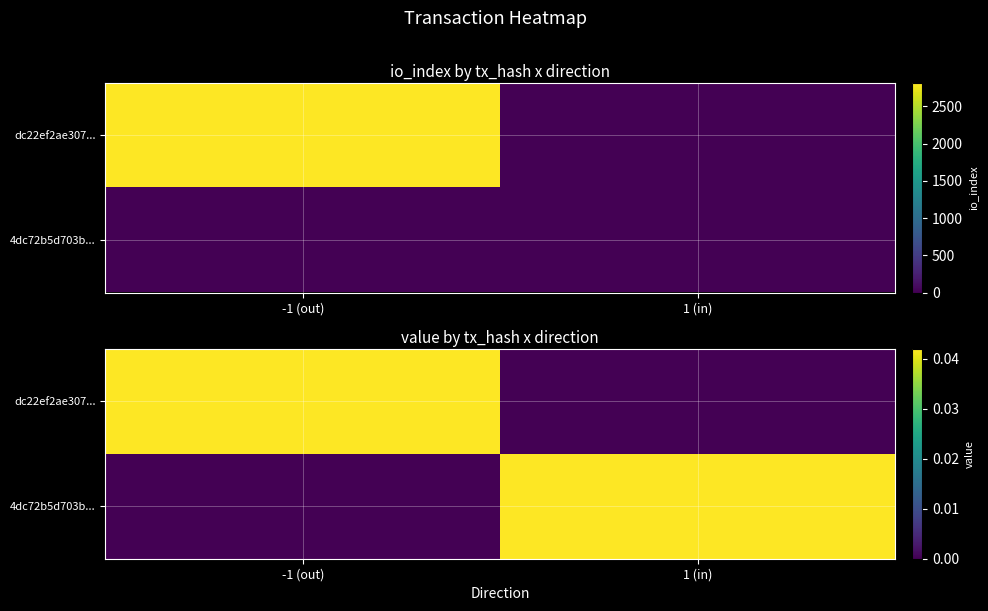

Count the number of data series in this chart.

2